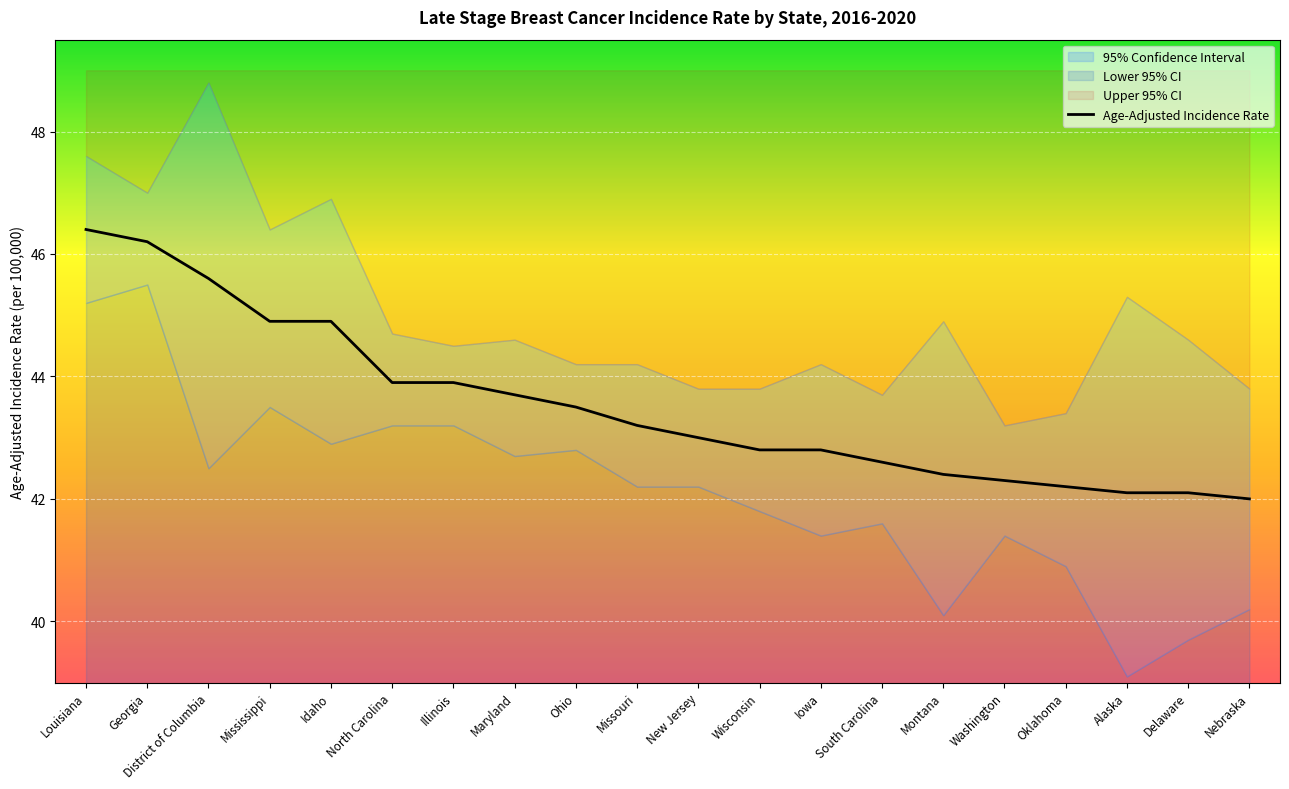

What is the approximate value at Georgia?

46.2